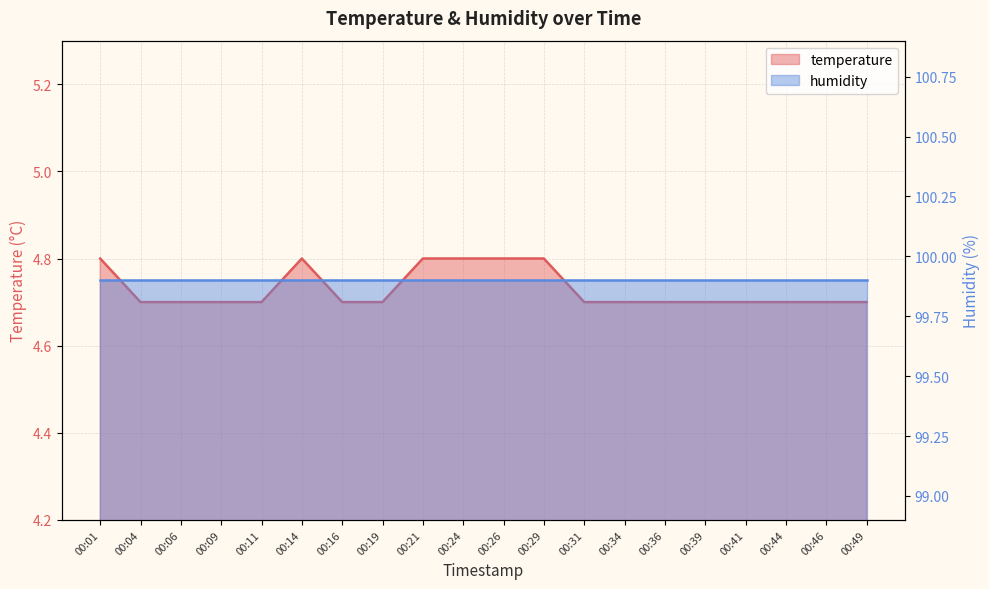

Which label corresponds to the largest value in the chart?

00:01